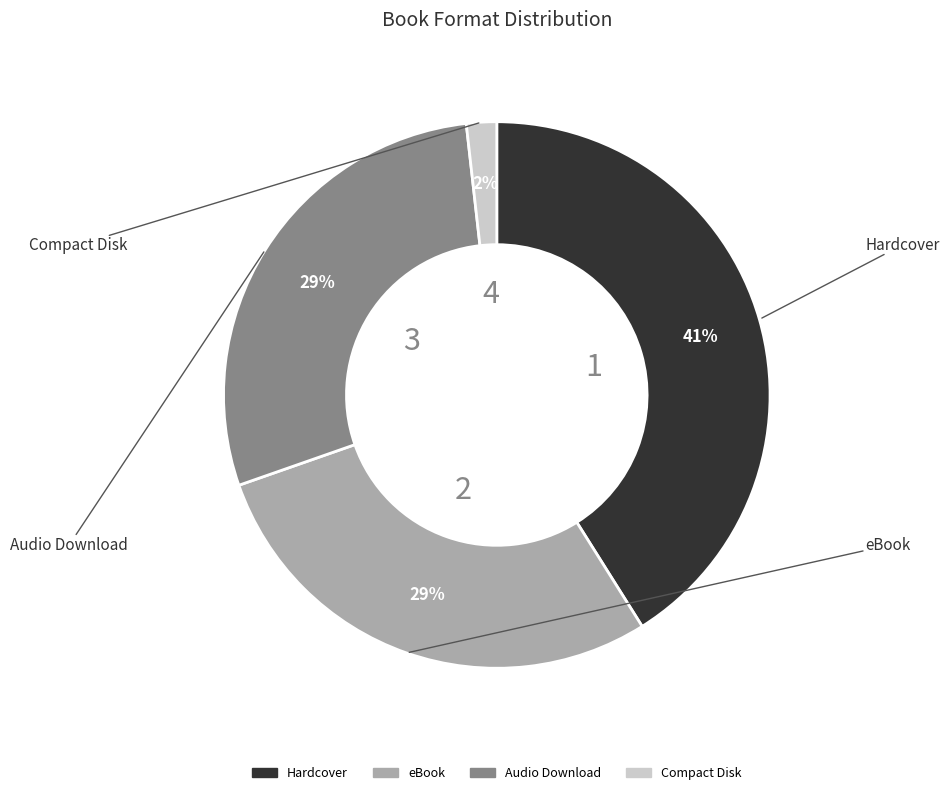

Count the number of slices in the pie.

4